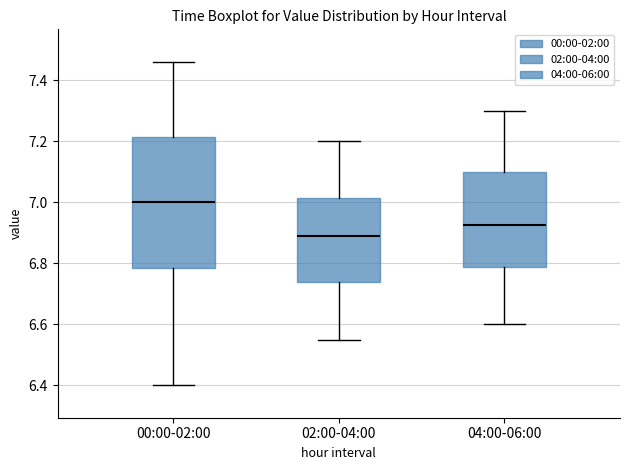

Where is the upper edge of the box for 02:00-04:00 on the y-axis? The values are not printed on the chart, so give them approximately, as read against the axis.

7.02